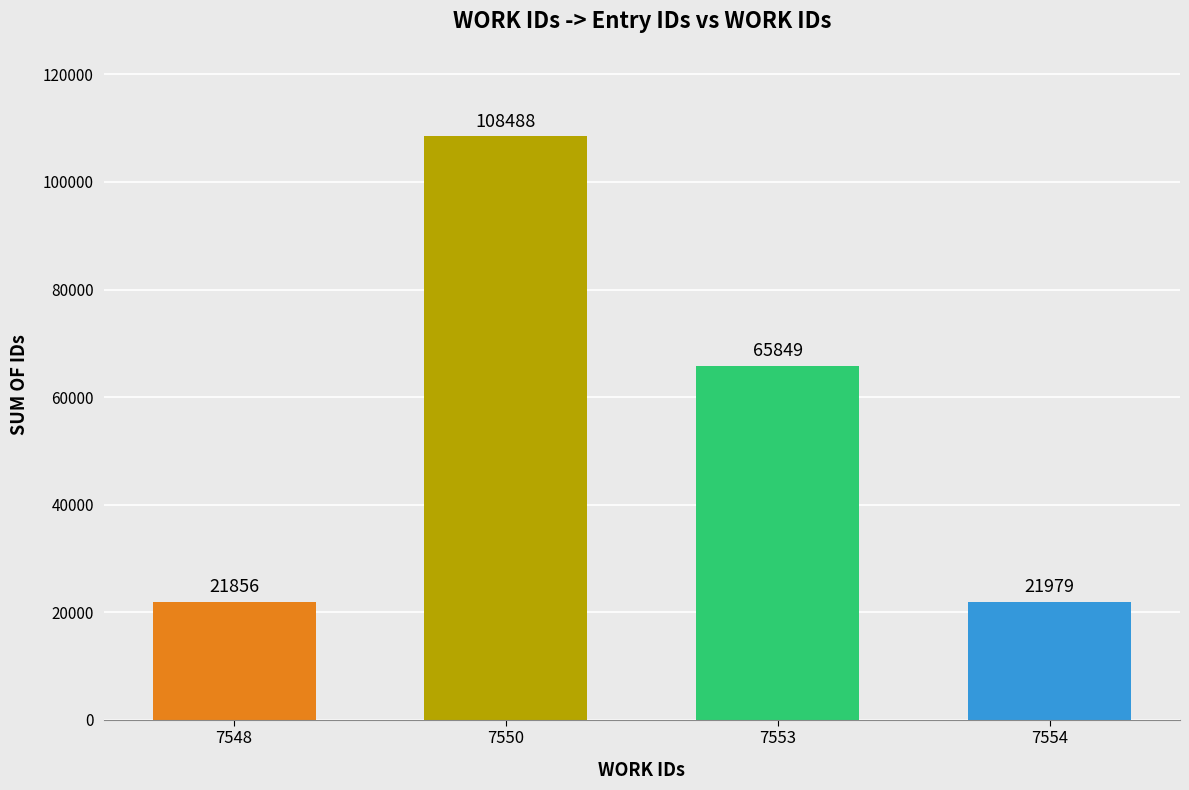

Count the number of categories in the chart.

4